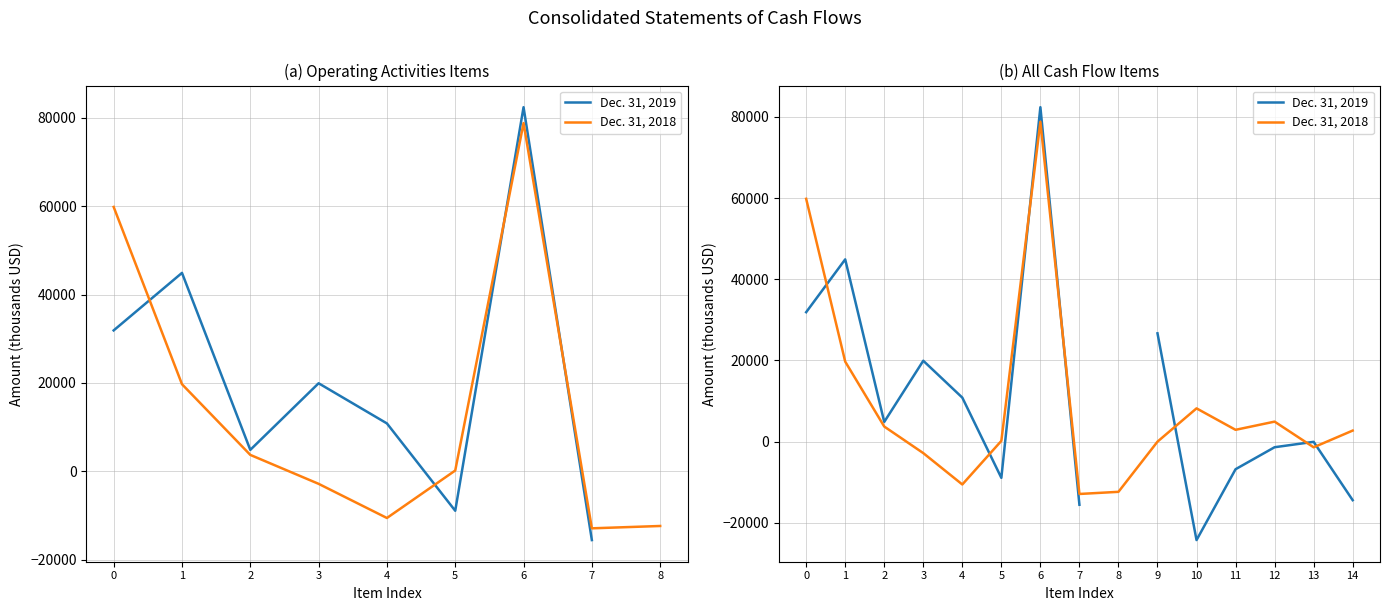

At which category is the sum across all series the highest?

6